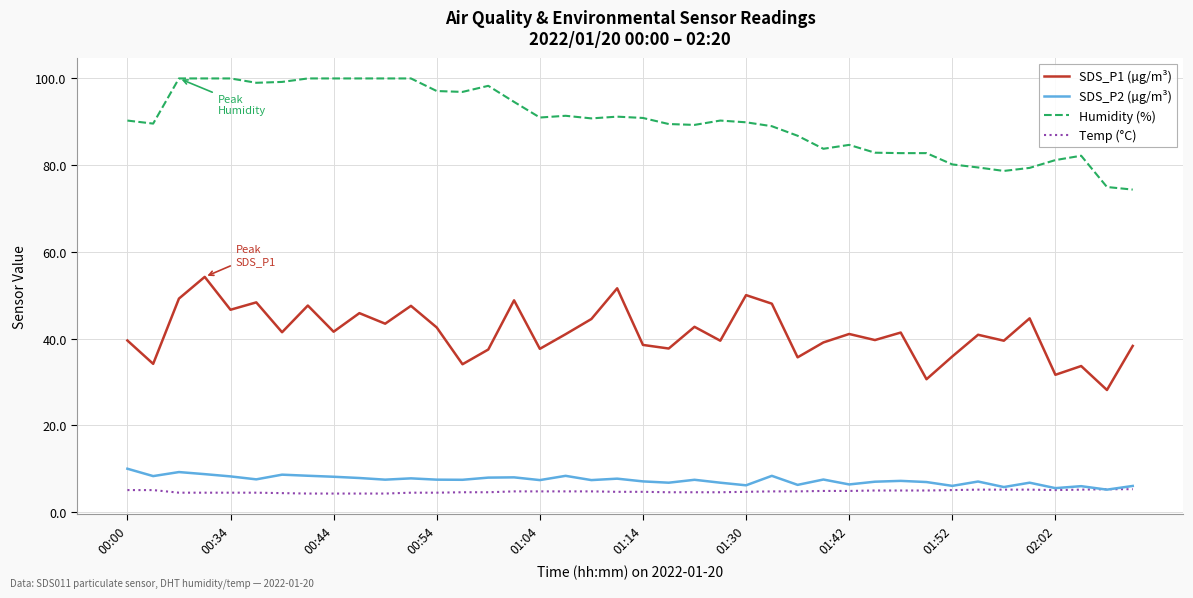

Does the chart have visible grid lines?

Yes